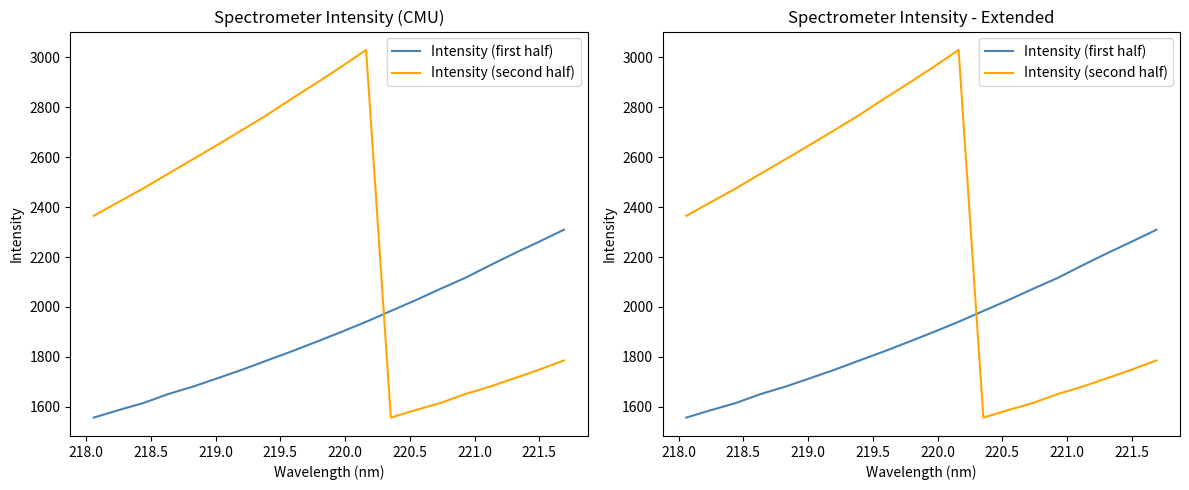

What are all the series names shown in the legend?

Intensity (first half), Intensity (second half)